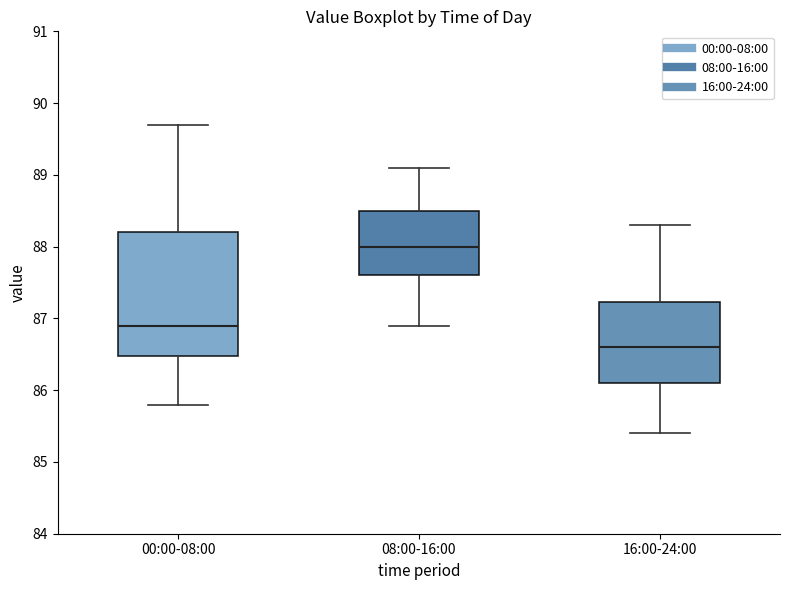

Reading left to right, read every box against the y-axis: the position of its median line, the range the box covers, and the ends of its whiskers. The values are not printed on the chart, so give them approximately, as read against the axis.

00:00-08:00: median 86.9, box 86.5 to 88.2, whiskers 85.8 to 89.7
08:00-16:00: median 88.0, box 87.6 to 88.5, whiskers 86.9 to 89.1
16:00-24:00: median 86.6, box 86.1 to 87.2, whiskers 85.4 to 88.3